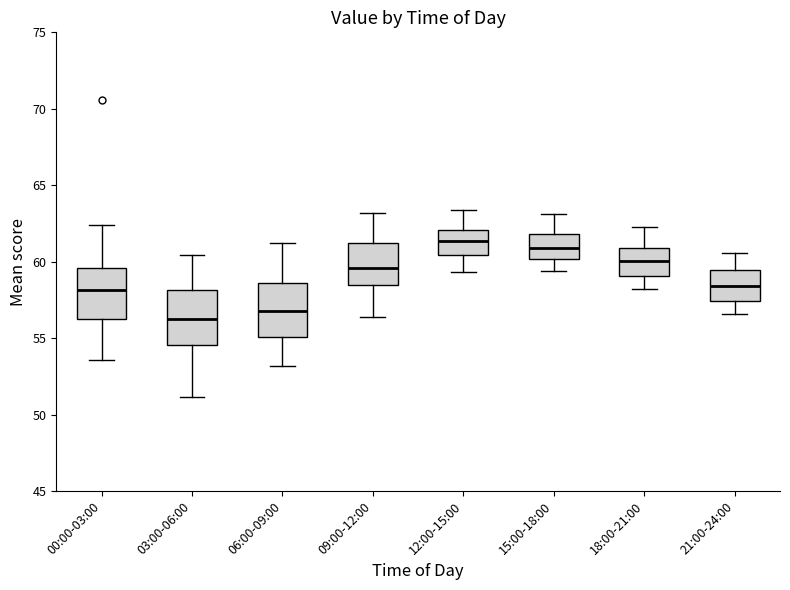

Reading left to right, transcribe this box plot: for each box, give where its median line is, the range the box spans, and where its two whiskers end, as read against the y-axis. The values are not printed on the chart, so give them approximately, as read against the axis.

00:00-03:00: median 58.0, box 56.5 to 59.5, whiskers 53.5 to 62.5
03:00-06:00: median 56.5, box 54.5 to 58.0, whiskers 51.0 to 60.5
06:00-09:00: median 57.0, box 55.0 to 58.5, whiskers 53.0 to 61.0
09:00-12:00: median 59.5, box 58.5 to 61.0, whiskers 56.5 to 63.0
12:00-15:00: median 61.5, box 60.5 to 62.0, whiskers 59.5 to 63.5
15:00-18:00: median 61.0, box 60.0 to 62.0, whiskers 59.5 to 63.0
18:00-21:00: median 60.0, box 59.0 to 61.0, whiskers 58.0 to 62.5
21:00-24:00: median 58.5, box 57.5 to 59.5, whiskers 56.5 to 60.5